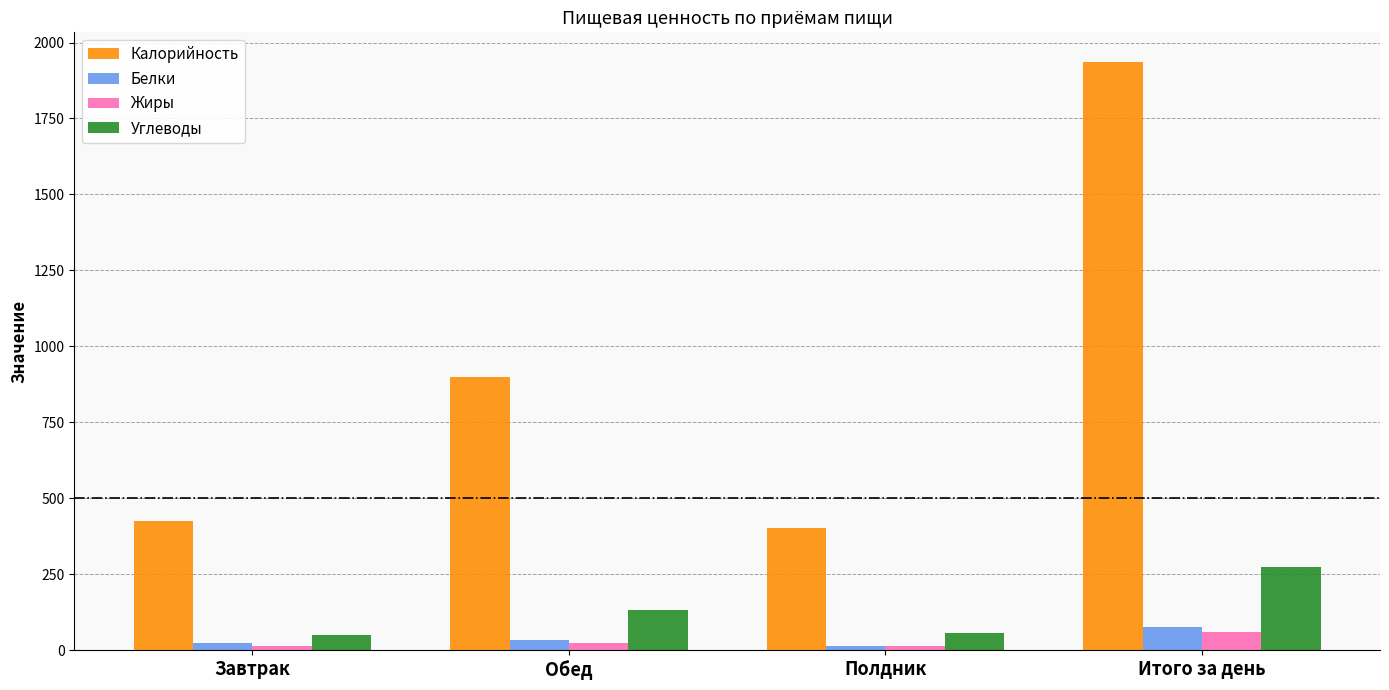

What is the label of the 3rd bar from the right?

Обед